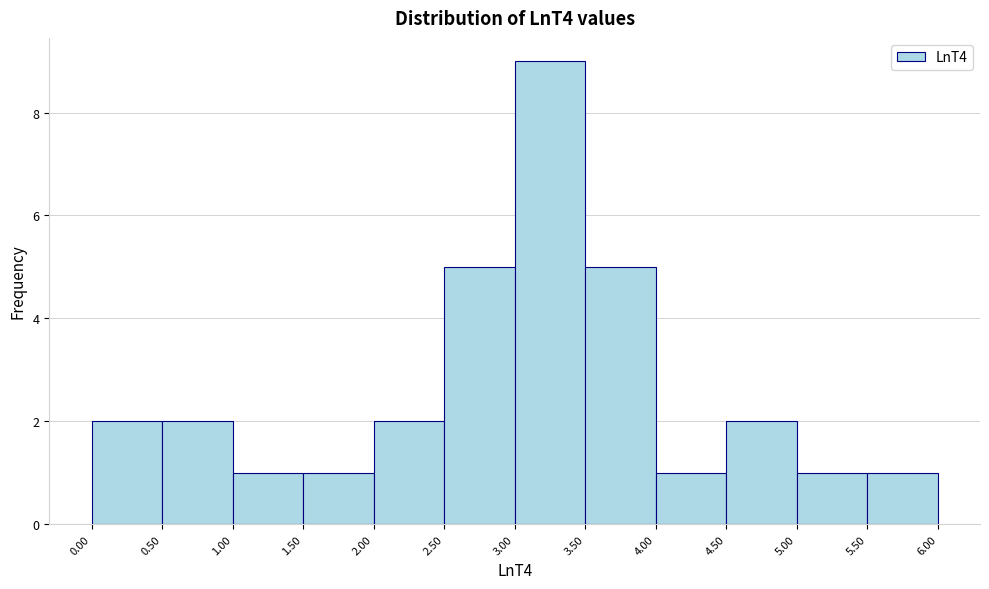

Reading left to right, transcribe this chart: for each bar, give the range it covers on the x-axis and its height. The values are not printed on the chart, so give them approximately, as read against the axis.

0.00 to 0.50: 2
0.50 to 1.00: 2
1.00 to 1.50: 1
1.50 to 2.00: 1
2.00 to 2.50: 2
2.50 to 3.00: 5
3.00 to 3.50: 9
3.50 to 4.00: 5
4.00 to 4.50: 1
4.50 to 5.00: 2
5.00 to 5.50: 1
5.50 to 6.00: 1